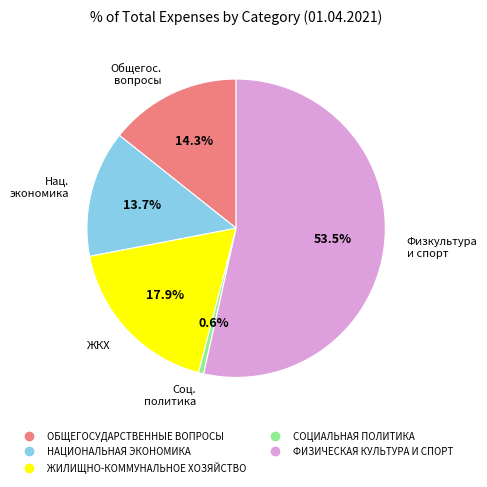

Between ЖИЛИЩНО-КОММУНАЛЬНОЕ ХОЗЯЙСТВО and ФИЗИЧЕСКАЯ КУЛЬТУРА И СПОРТ, which is larger?

ФИЗИЧЕСКАЯ КУЛЬТУРА И СПОРТ